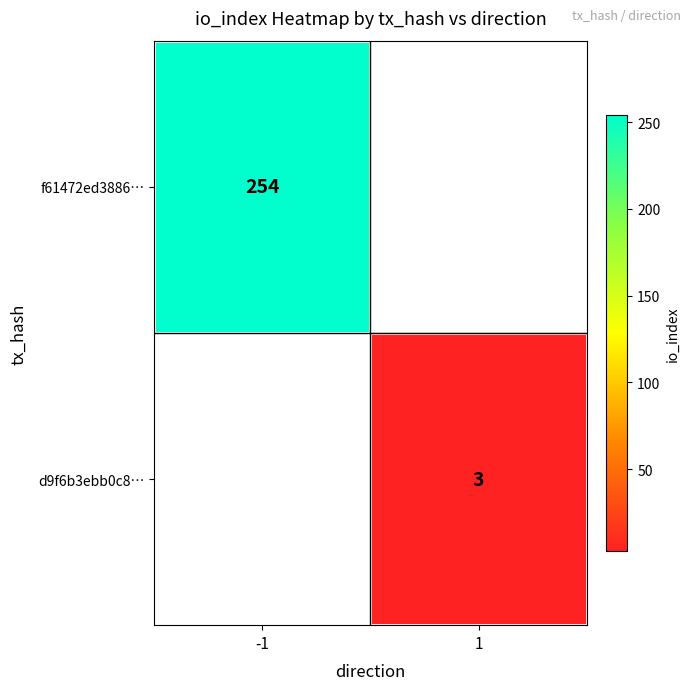

The value of f61472ed3886… at -1 is 254. True or false?

True